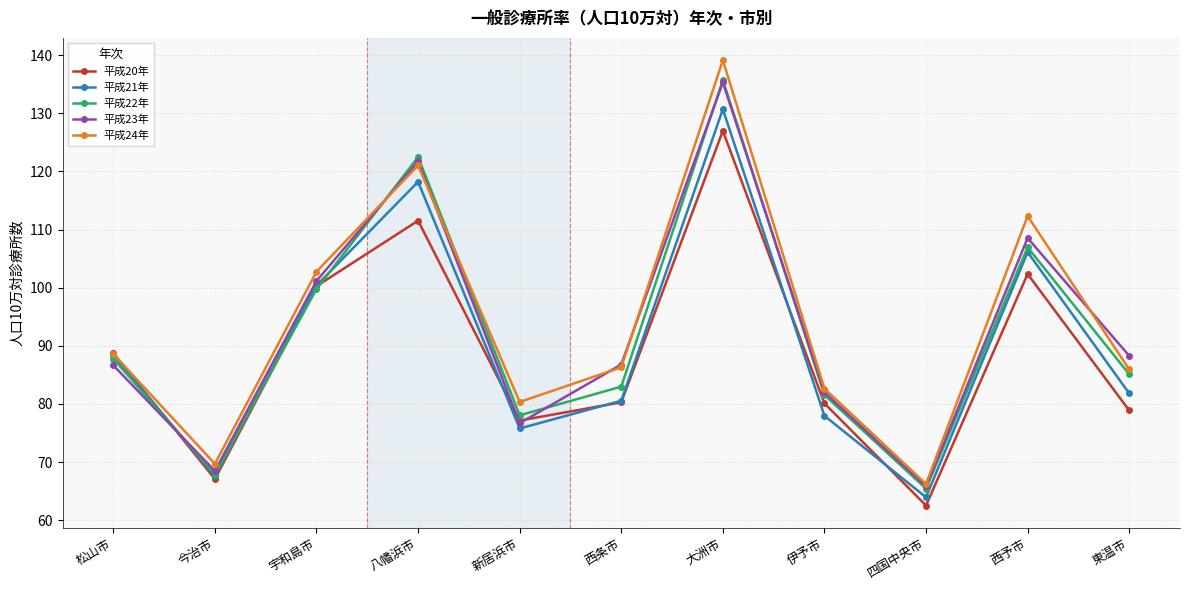

At which label is 平成21年 closest to 97?

宇和島市